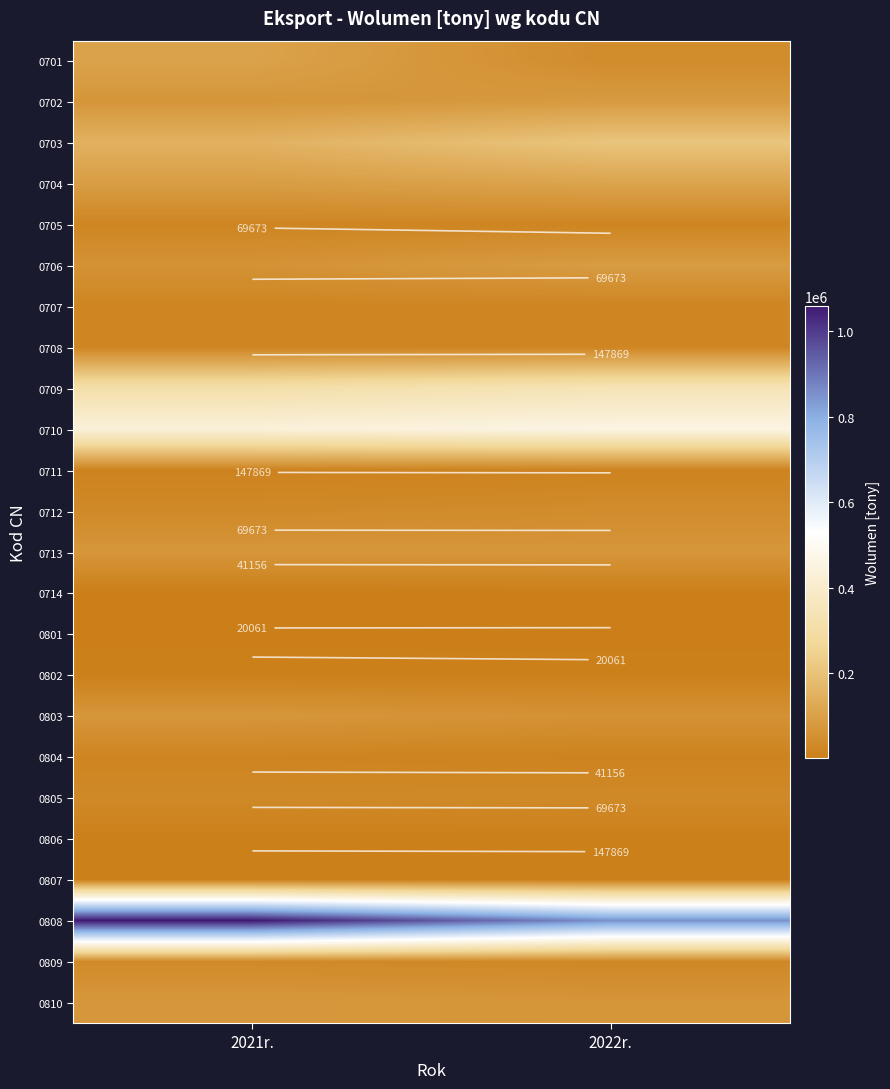

How many categories are shown in the chart?

2